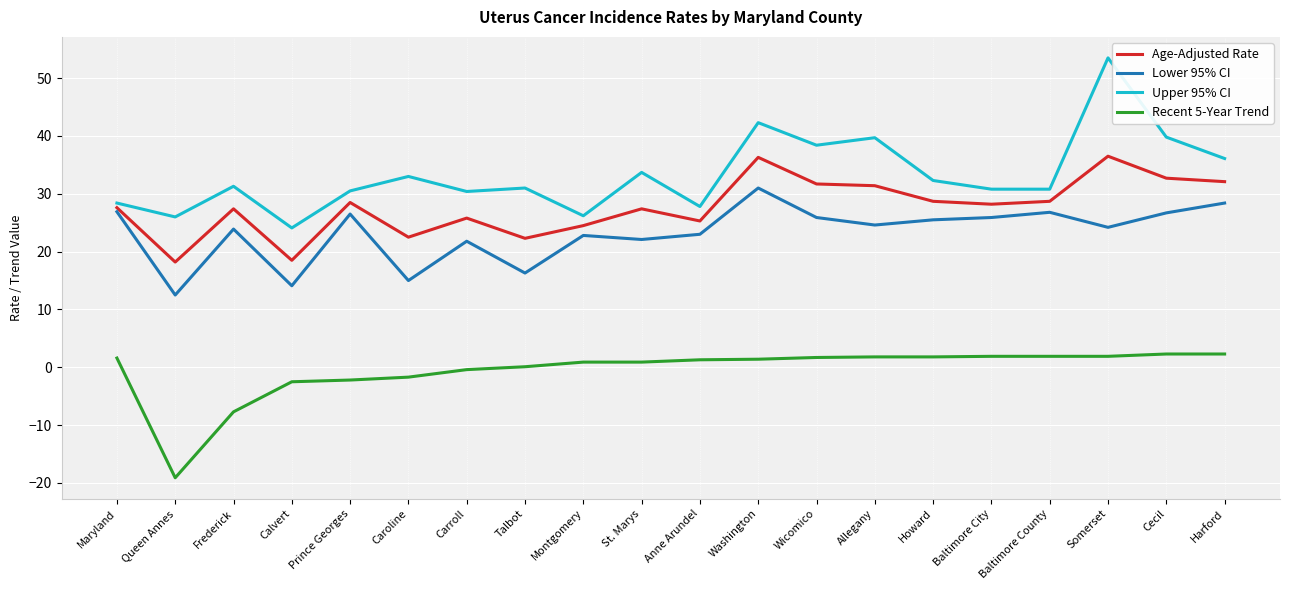

What is the difference between the Upper 95% CI values at Cecil and St. Marys?

6.1